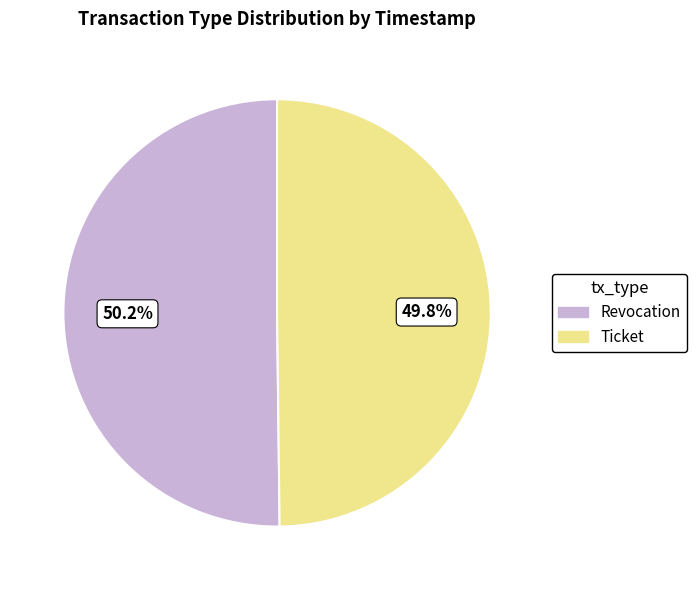

Combined, what portion of the pie is Ticket and Revocation?

100.0%